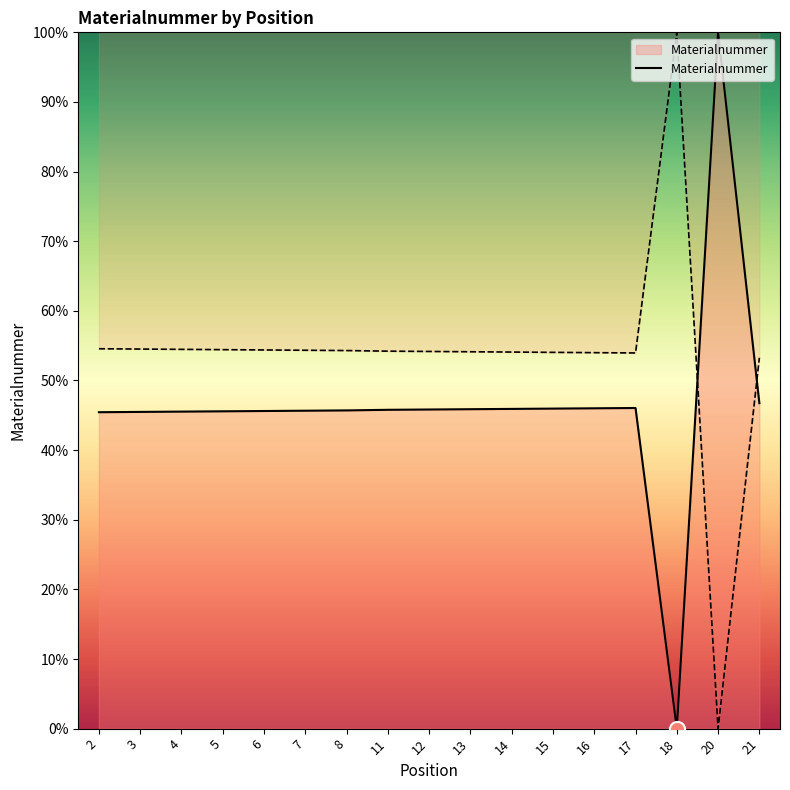

Approximately how many times larger is the value at 11 compared to 17?

1.0